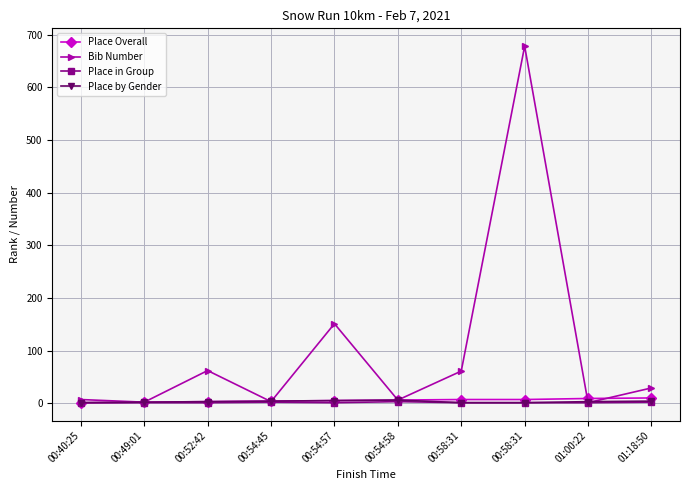

Does the chart have visible grid lines?

Yes